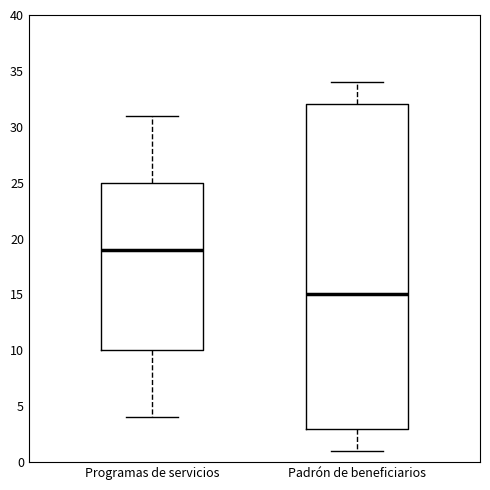

Comparing the boxes themselves (not the whiskers), which one is the tallest?

Padrón de beneficiarios